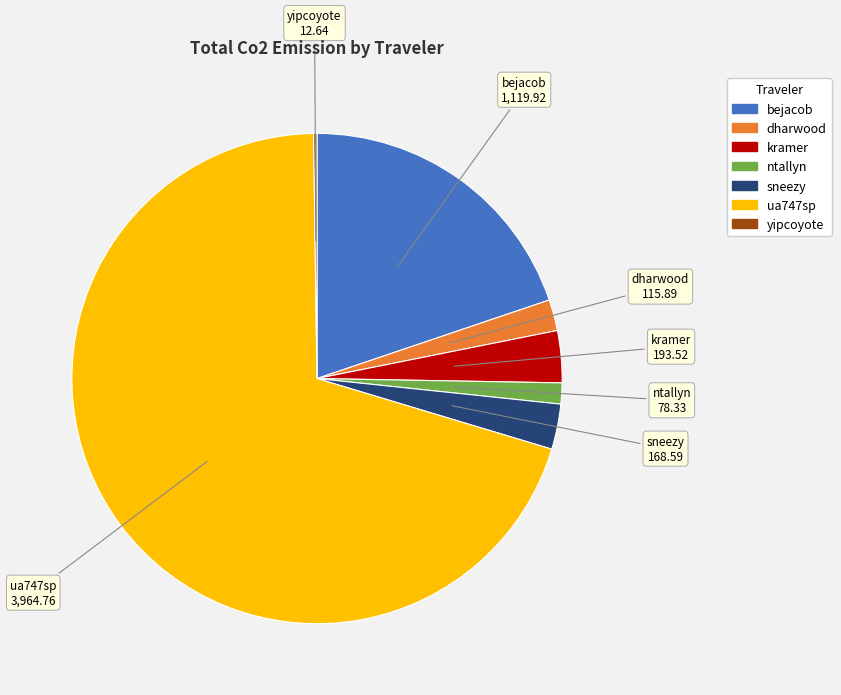

The dharwood slice represents 14% of the pie. True or false?

False